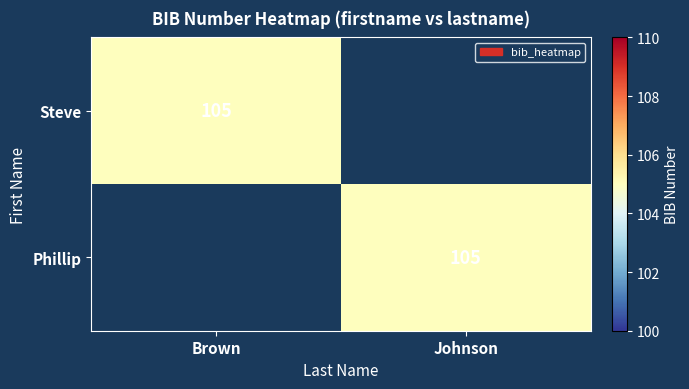

The Phillip series shows 105 at Johnson. True or false?

True